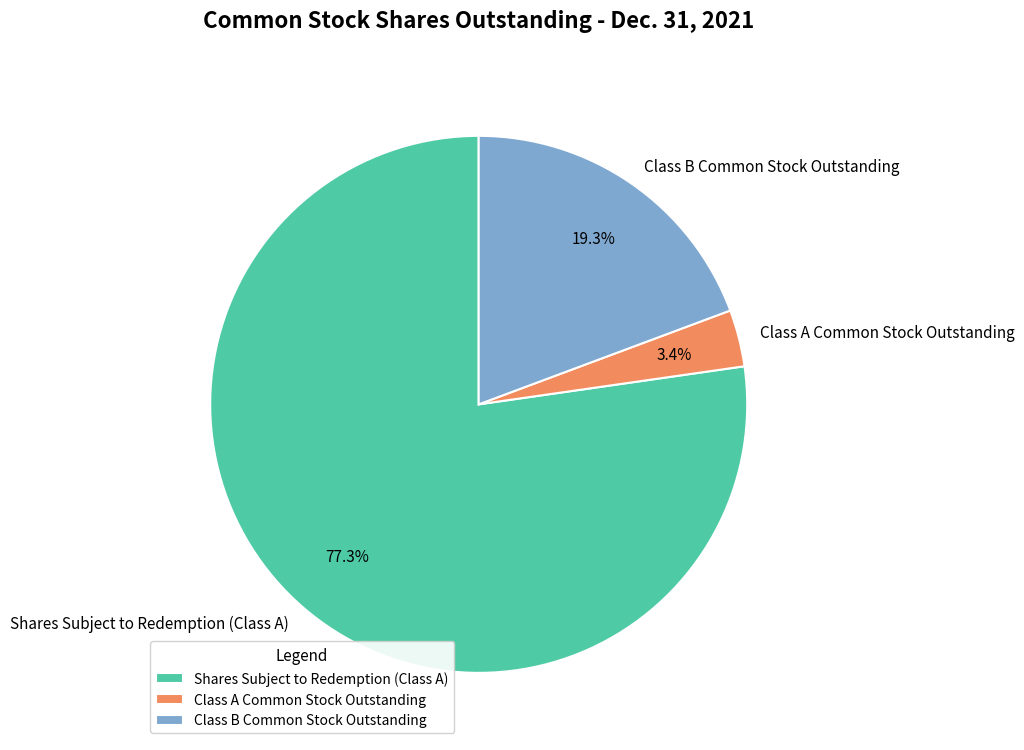

Is Class B Common Stock Outstanding the majority of the pie?

No